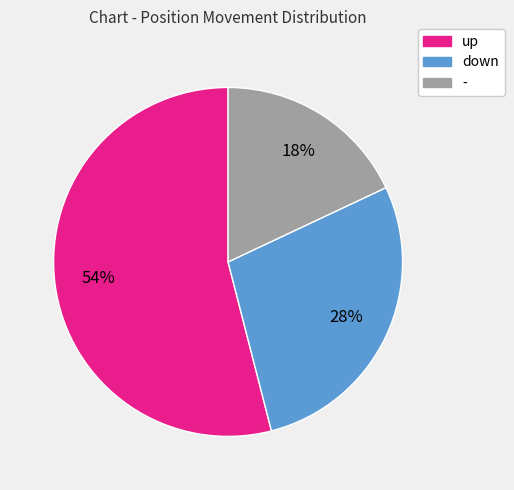

Count the number of slices in the pie.

3